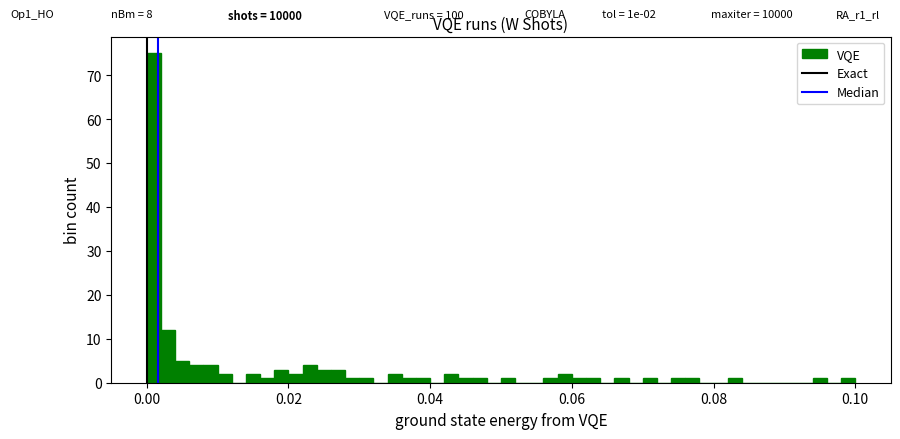

Read against the x-axis, roughly where is the centre of the tallest bar?

0.002